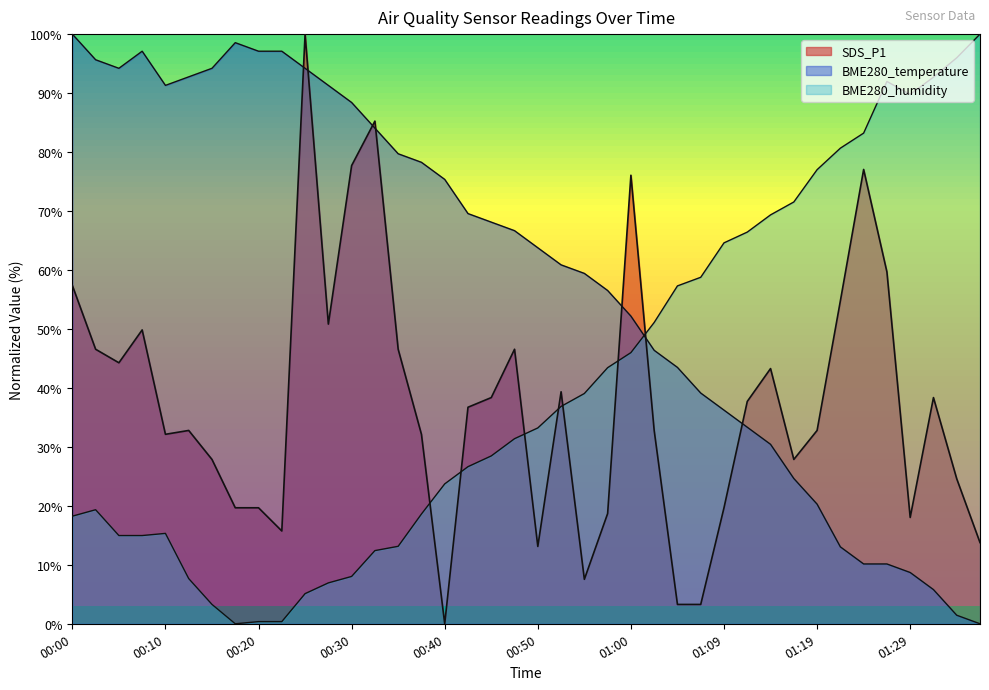

The value of BME280_temperature at 01:22 is 20.3. True or false?

False